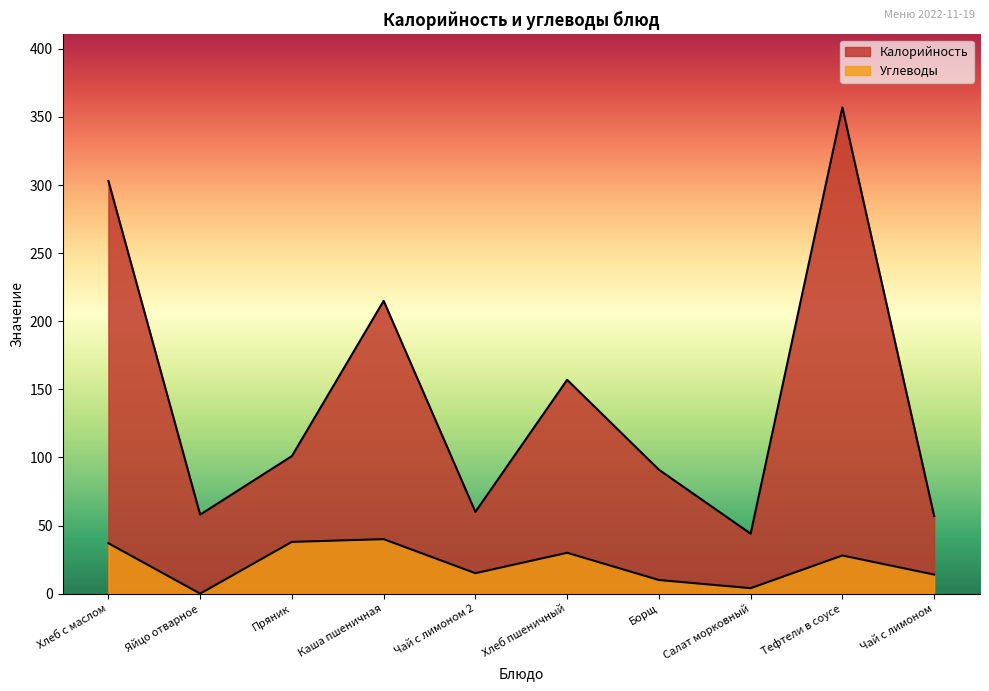

What is the sum of the Калорийность values at Борщ and Каша пшеничная?

306